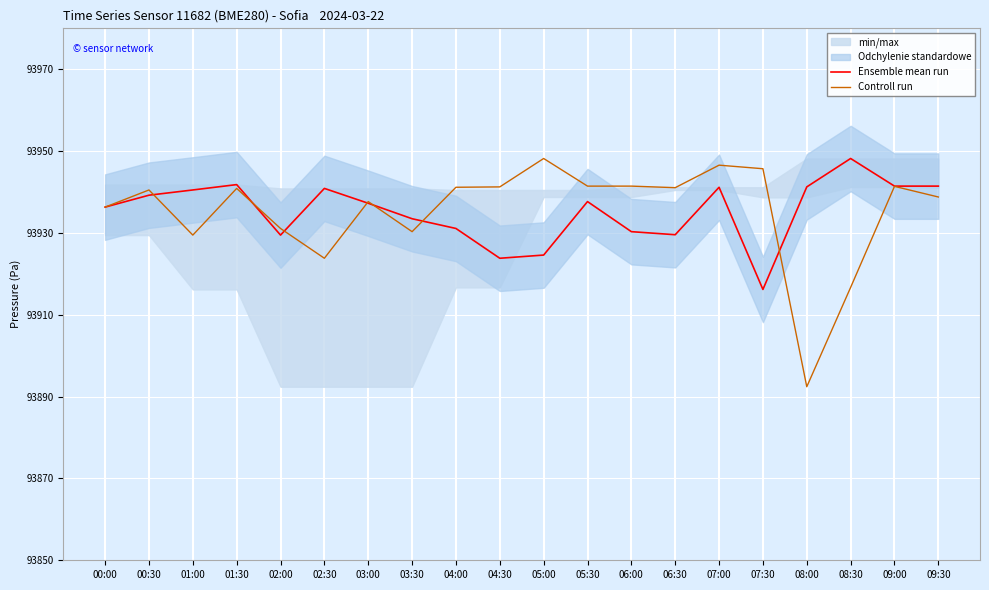

Does the chart display data point markers on the line(s)?

No